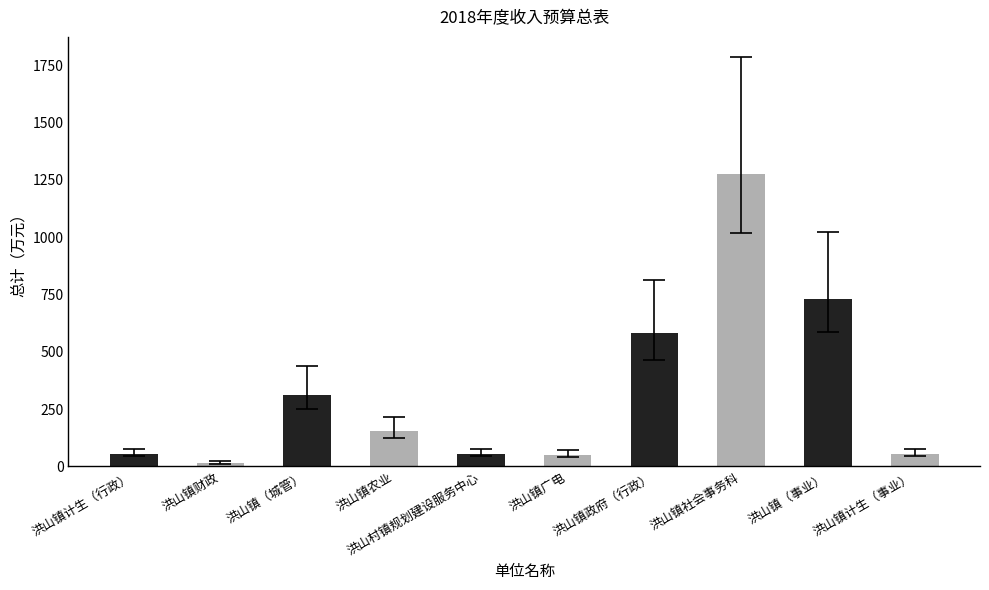

True or false: the data shows 731.2 at 洪山镇（事业）.

True